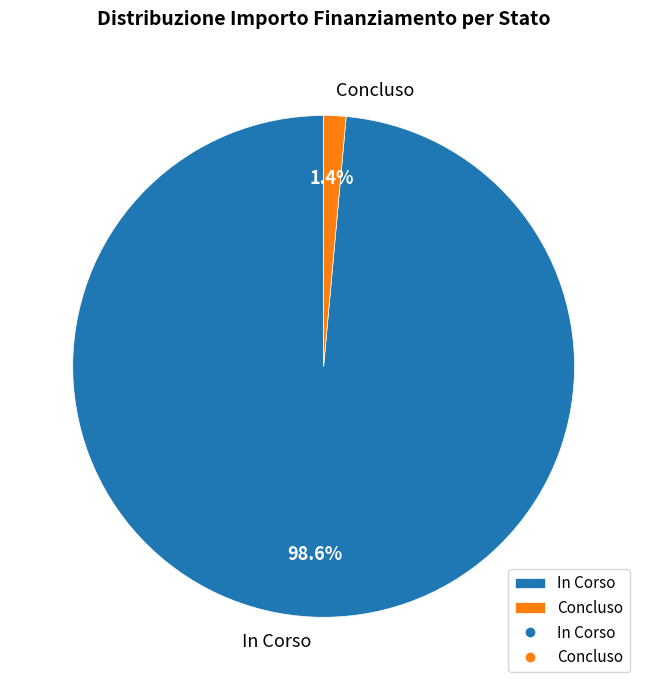

Rank the categories by value from highest to lowest.

In Corso, Concluso